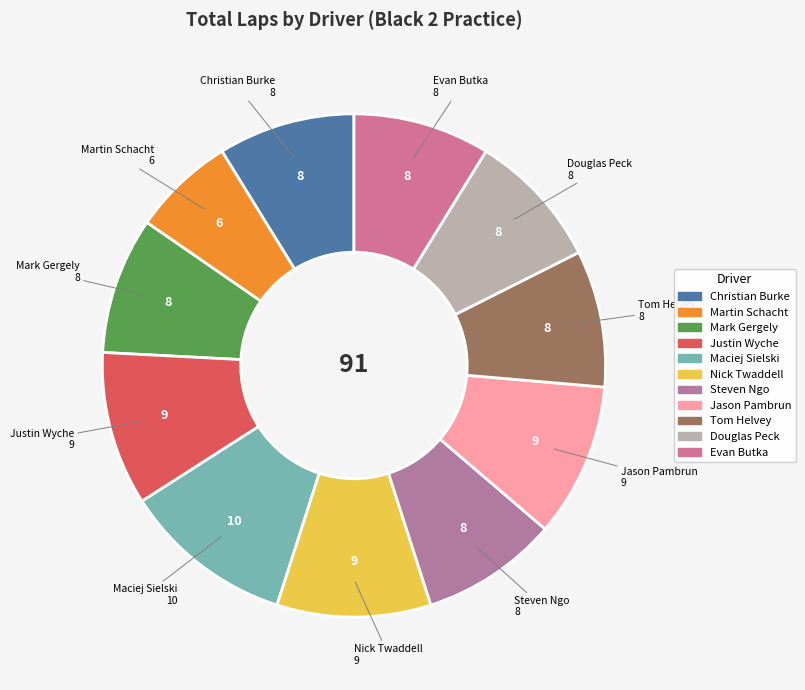

Combined, do Mark Gergely and Christian Burke account for over 50%?

No